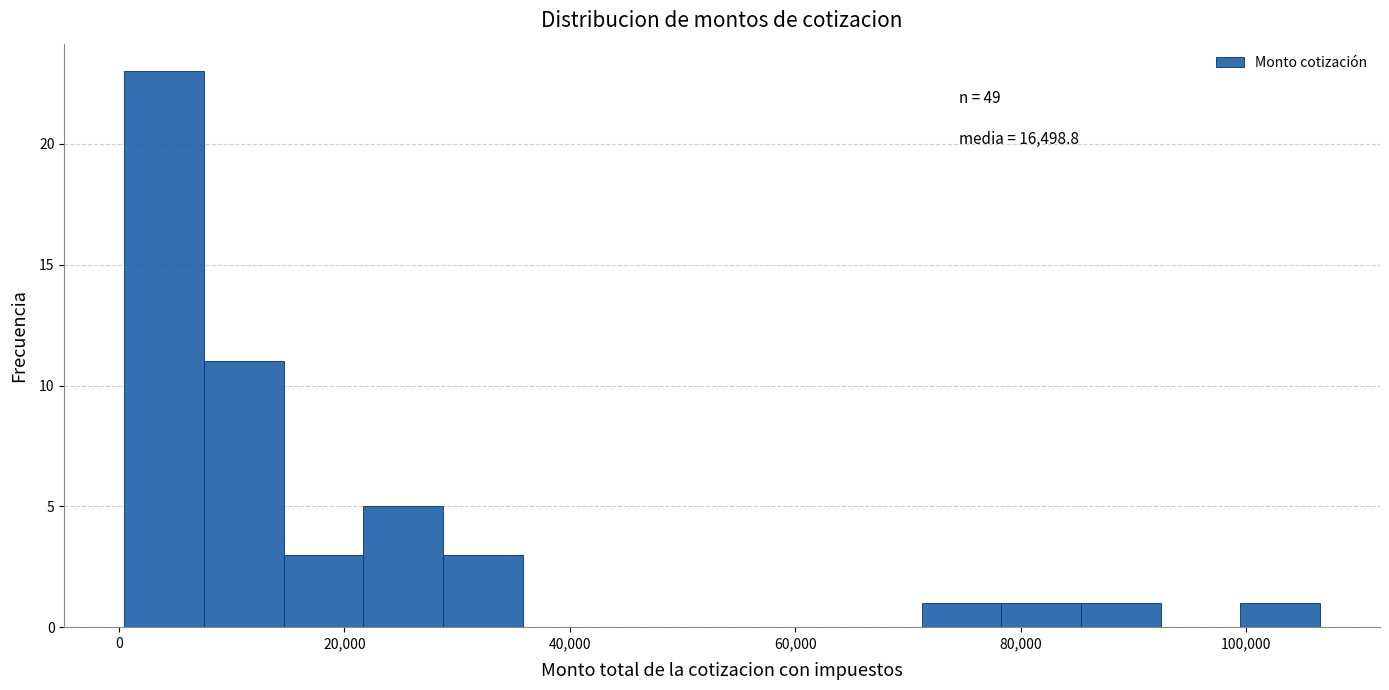

Around what value on the x-axis is the tallest bar? Give the approximate position of its centre, as read against the axis.

4000